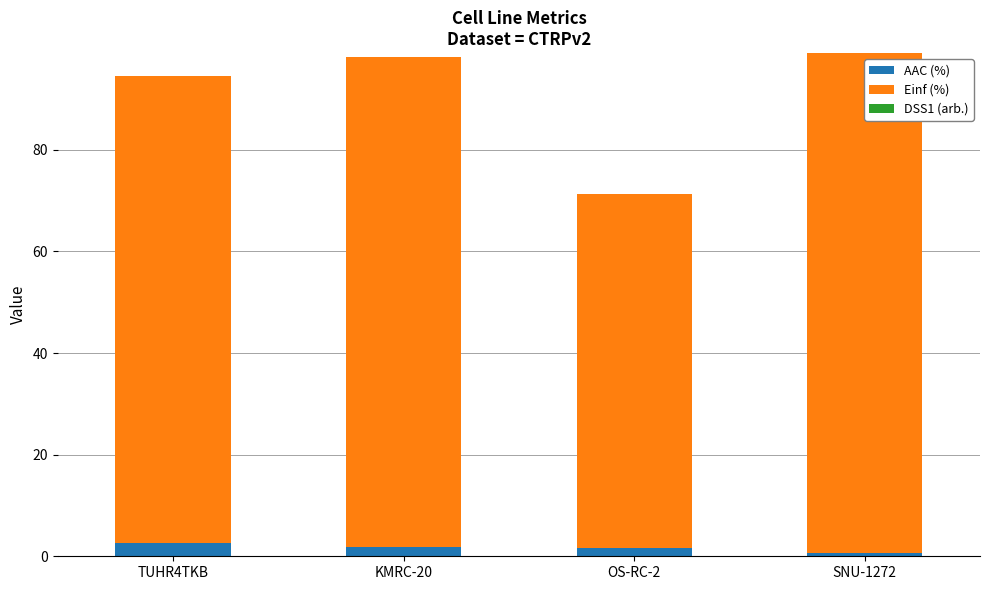

Are the bars grouped side by side (vs. stacked)?

No